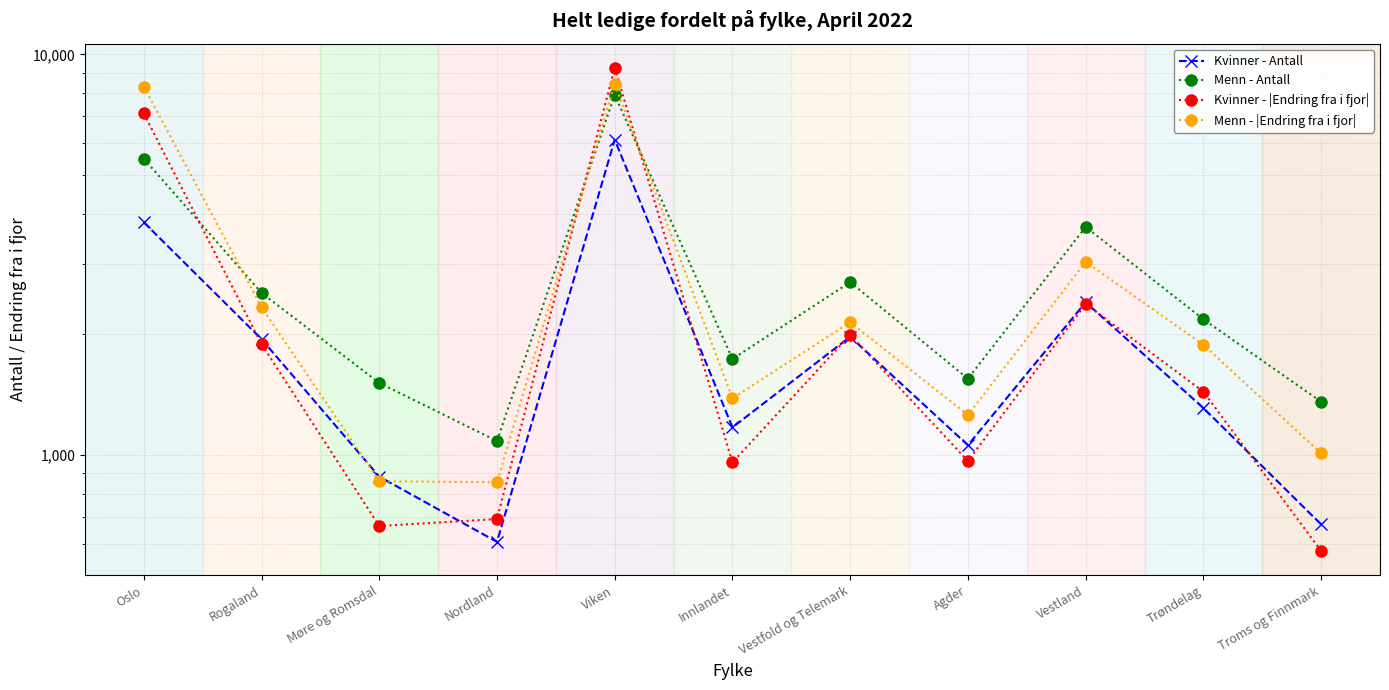

What are all the series names shown in the legend?

Kvinner - Antall, Menn - Antall, Kvinner - |Endring fra i fjor|, Menn - |Endring fra i fjor|